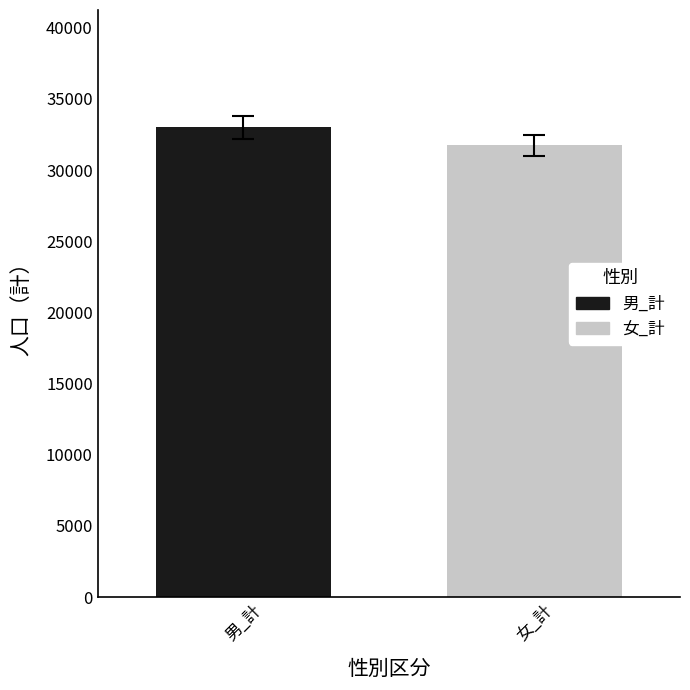

What are all the series names shown in the legend?

男_計, 女_計